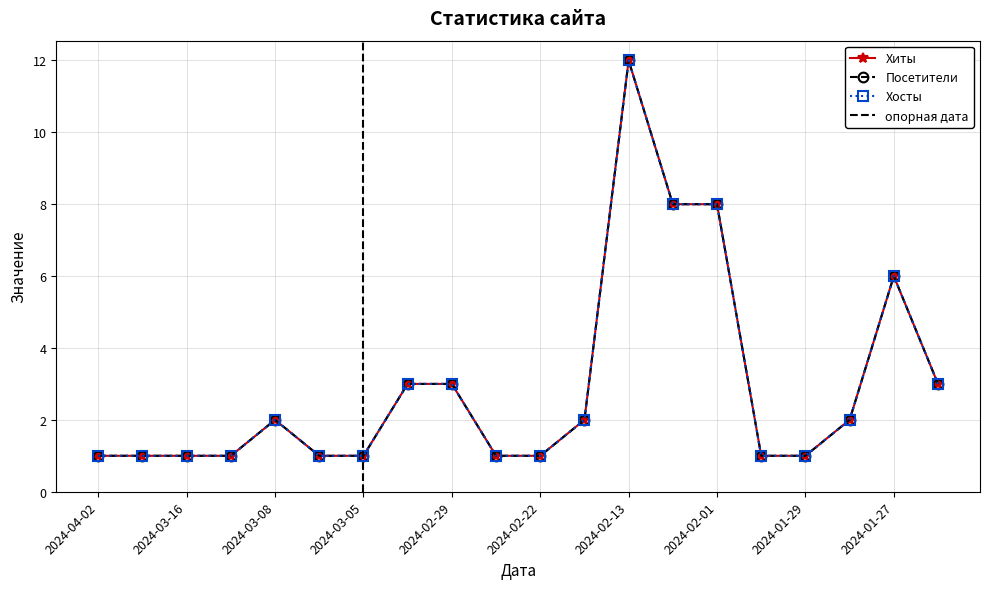

What position from the left is 2024-03-16?

3